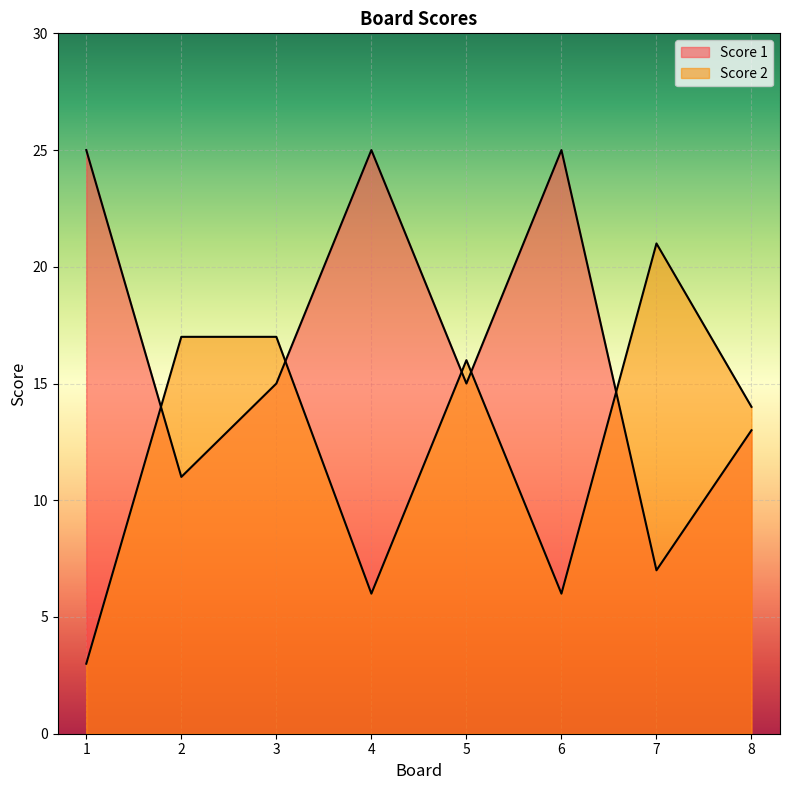

Which series ends up on top after the final intersection of Score 1 and Score 2?

Score 2